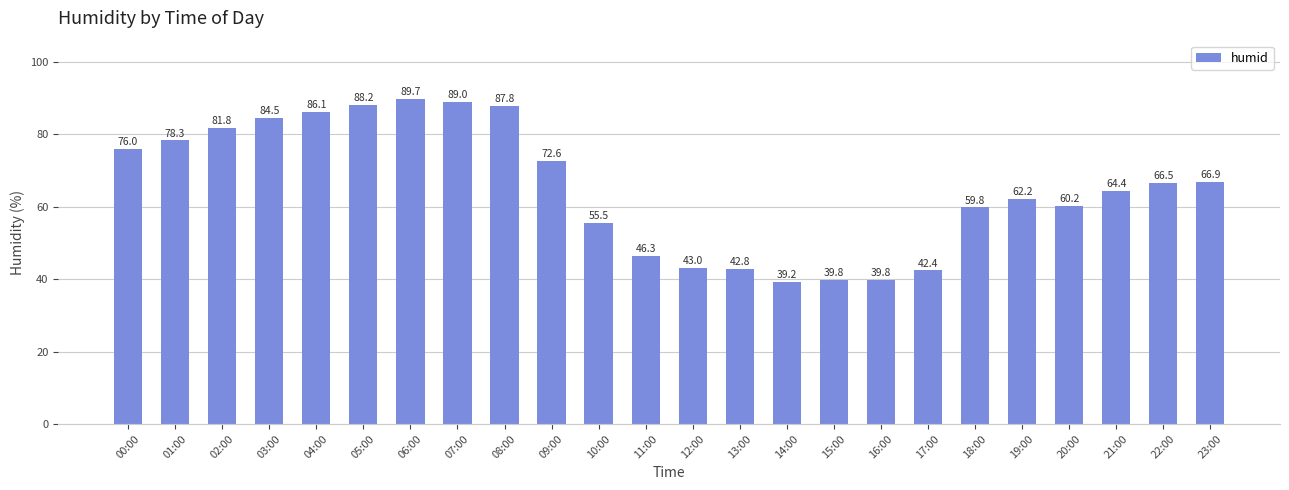

The value at 22:00 is 66.5. True or false?

True